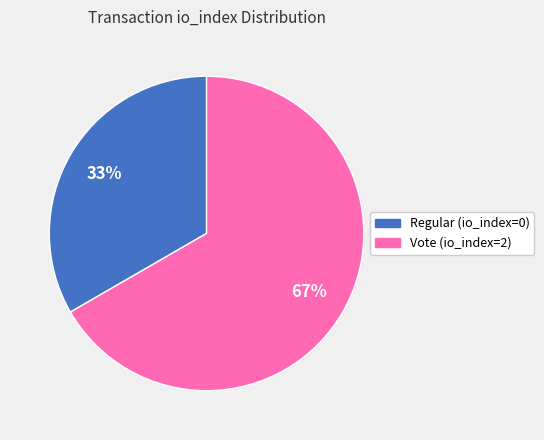

To the nearest percent, what is the average slice percentage?

50%